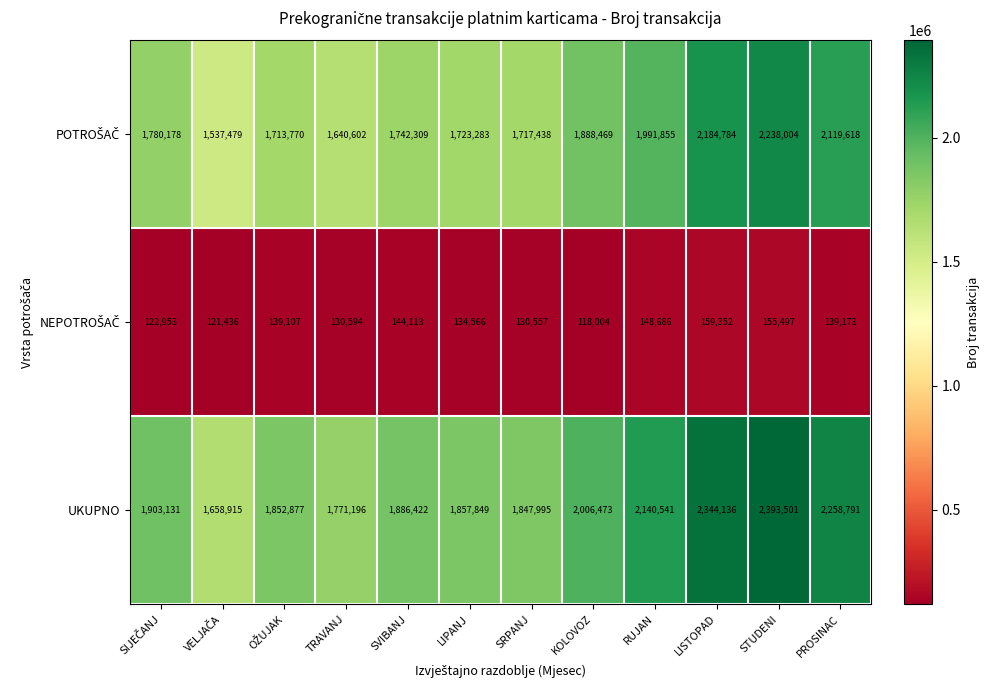

What is the maximum value shown in the chart?

2393501